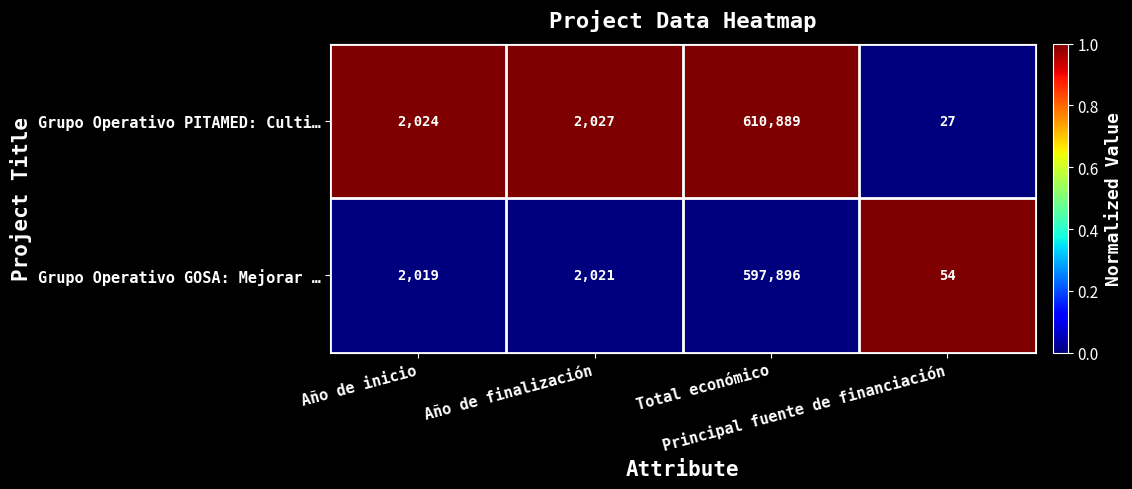

Which series has the largest total across all categories?

Grupo Operativo PITAMED: Culti…